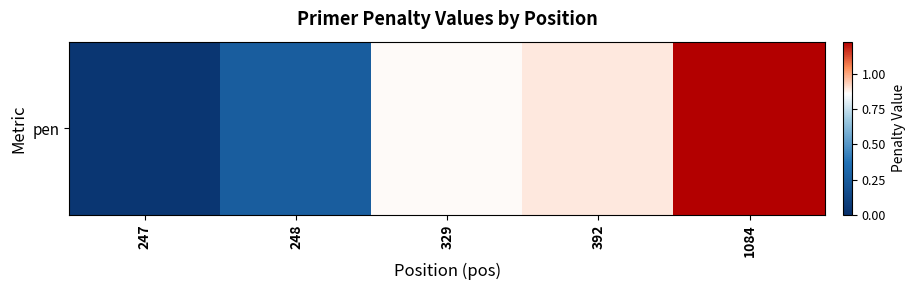

Which category has the lowest value across all series?

247